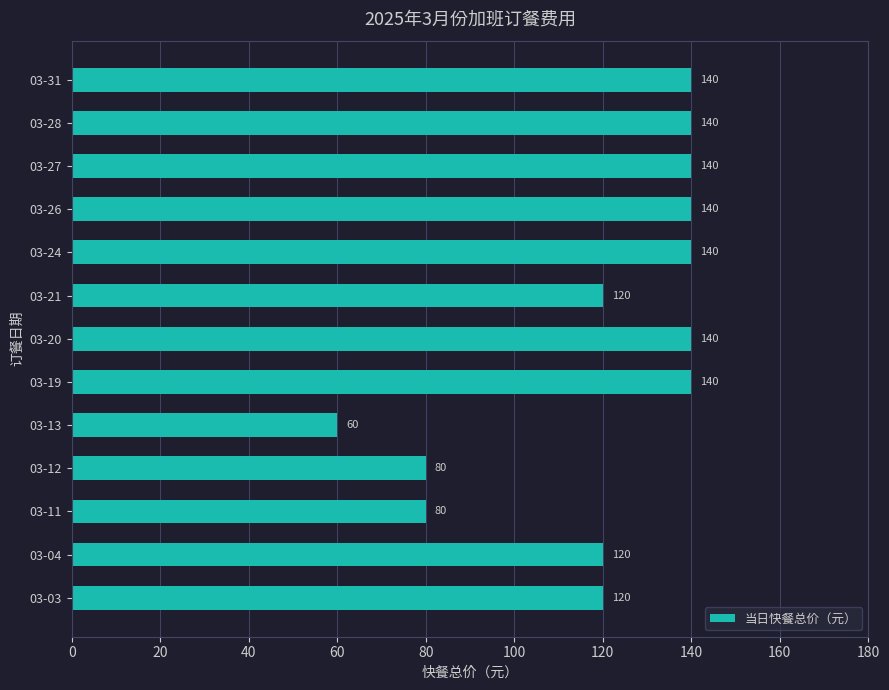

Reading bottom to top, extract all data points from this chart.

120	120	80	80	60	140	140	120	140	140	140	140	140